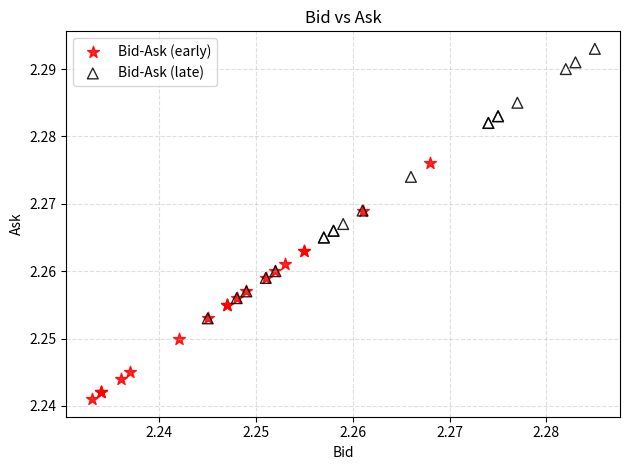

Which series has the largest Y range (max minus min)?

Bid-Ask (late)